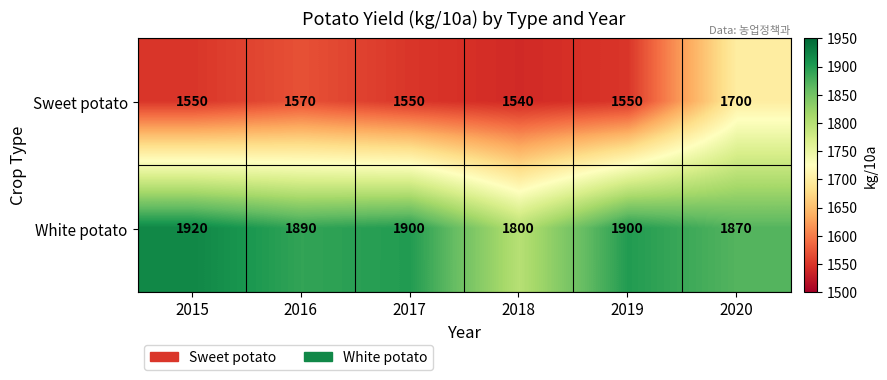

Which series has the largest range (max minus min)?

Sweet potato